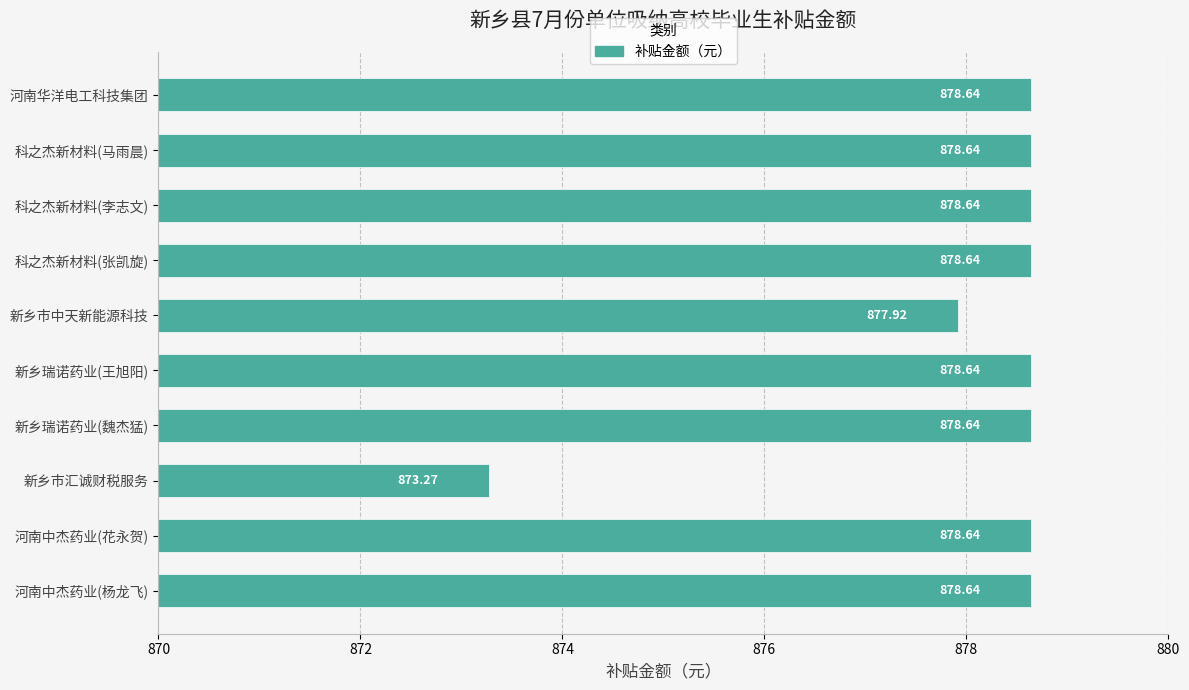

Approximately how many times larger is the value at 科之杰新材料(马雨晨) compared to 新乡瑞诺药业(魏杰猛)?

1.0